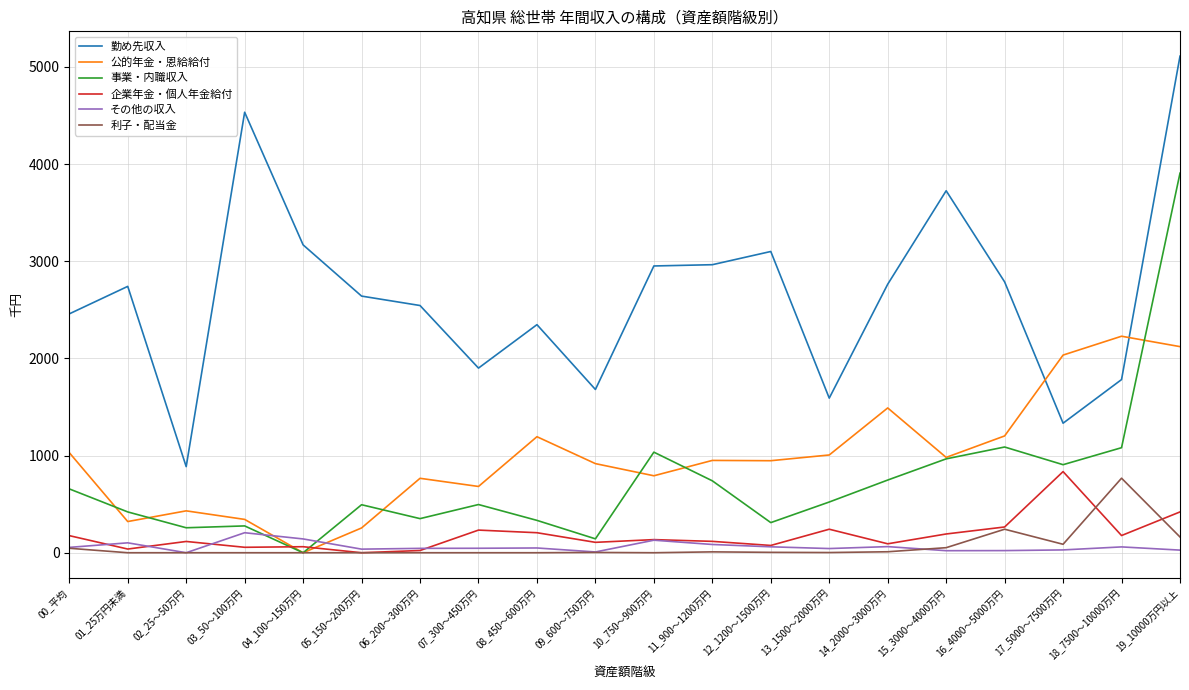

How many values in the 公的年金・恩給給付 series are below 950?

10